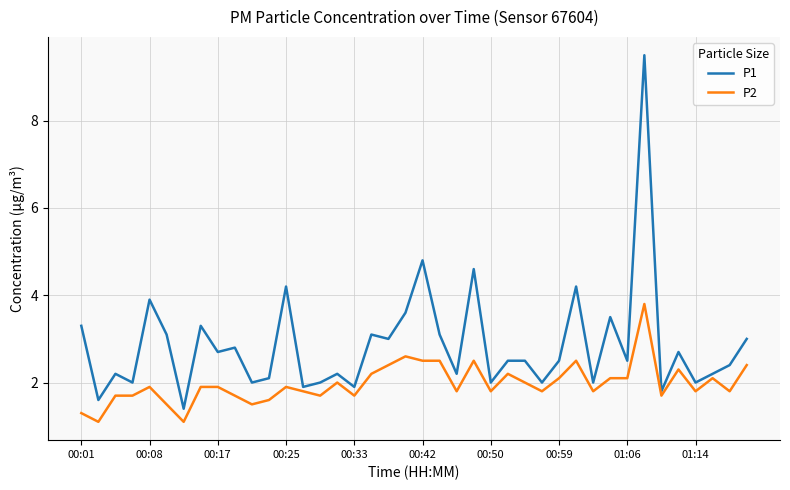

Rank the series by their maximum value, from highest to lowest.

P1, P2